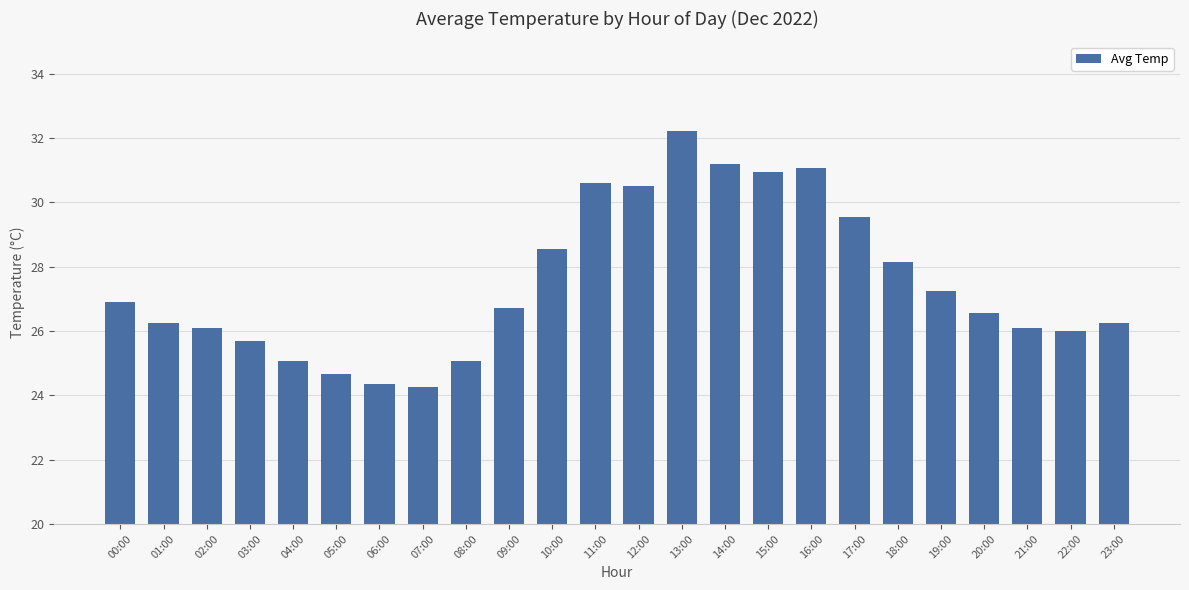

Are the bars grouped side by side (vs. stacked)?

No